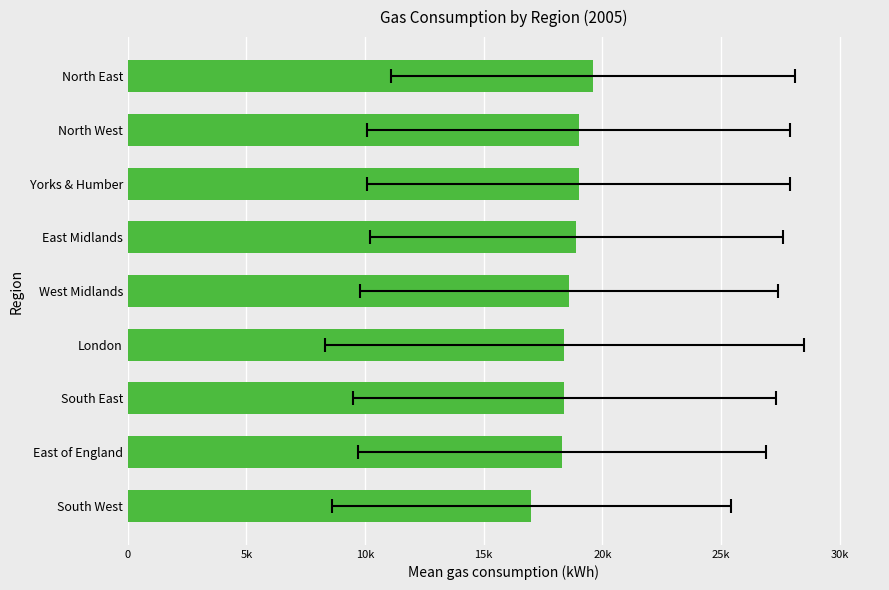

True or false: the data shows 18600 at 20k.

True